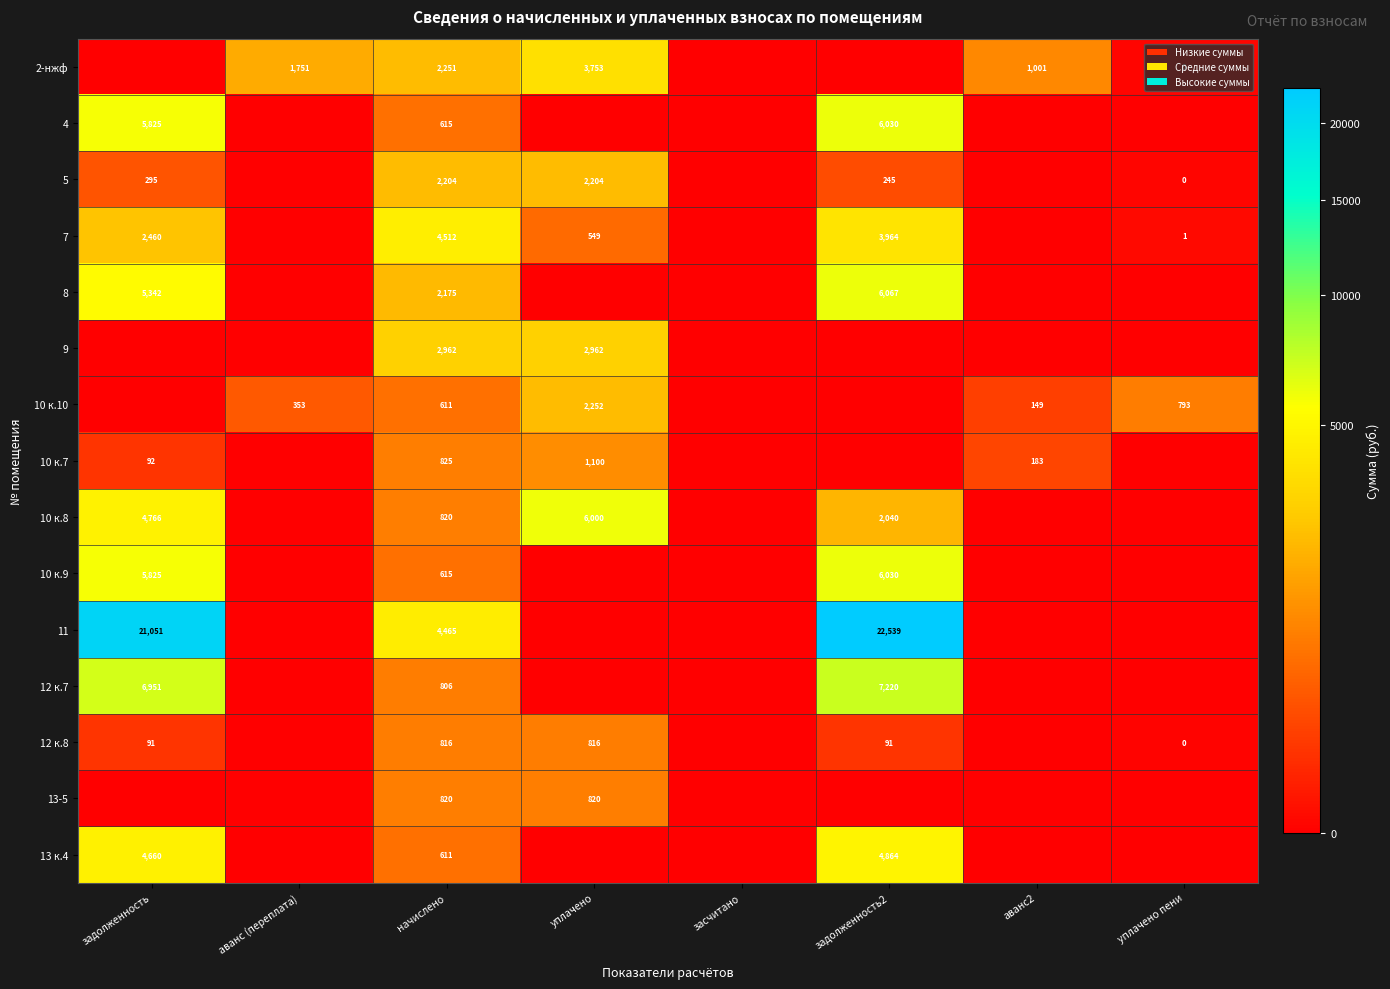

What is the spread (max minus min) of values at начислено?

3901